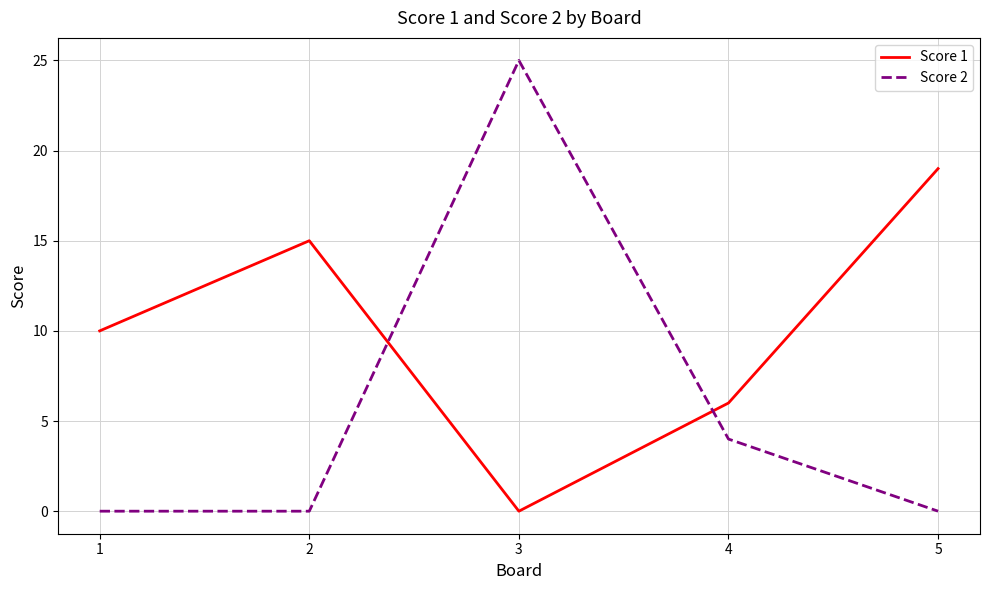

Rank the series by their maximum value, from lowest to highest.

Score 1, Score 2